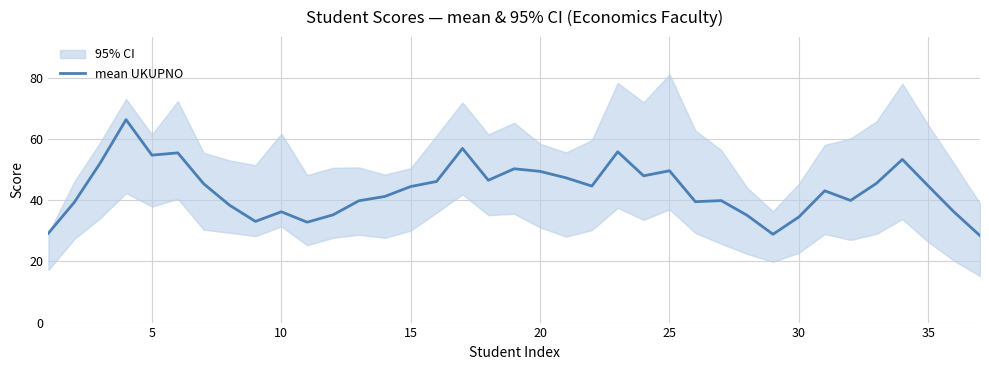

How many values exceed 44?

19